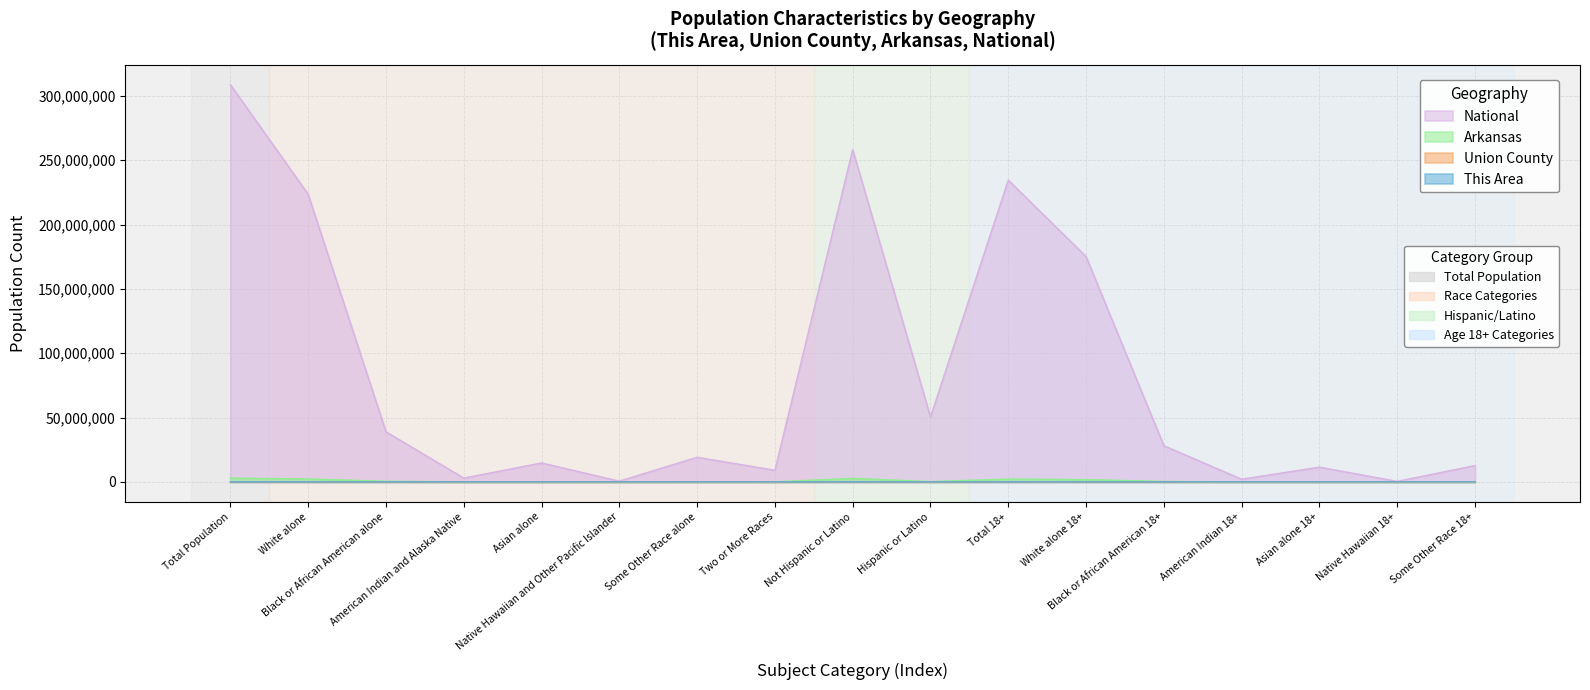

True or false: Union County has more than 1 points higher than both neighbors.

True